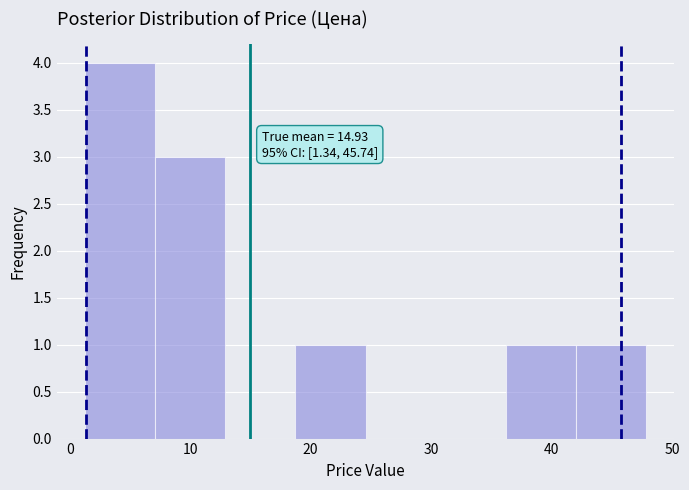

Over which range of the x-axis is the bar tallest?

1 to 7